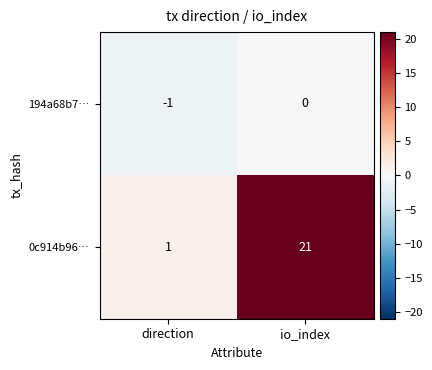

Rank the series by their average value, from lowest to highest.

194a68b7…, 0c914b96…